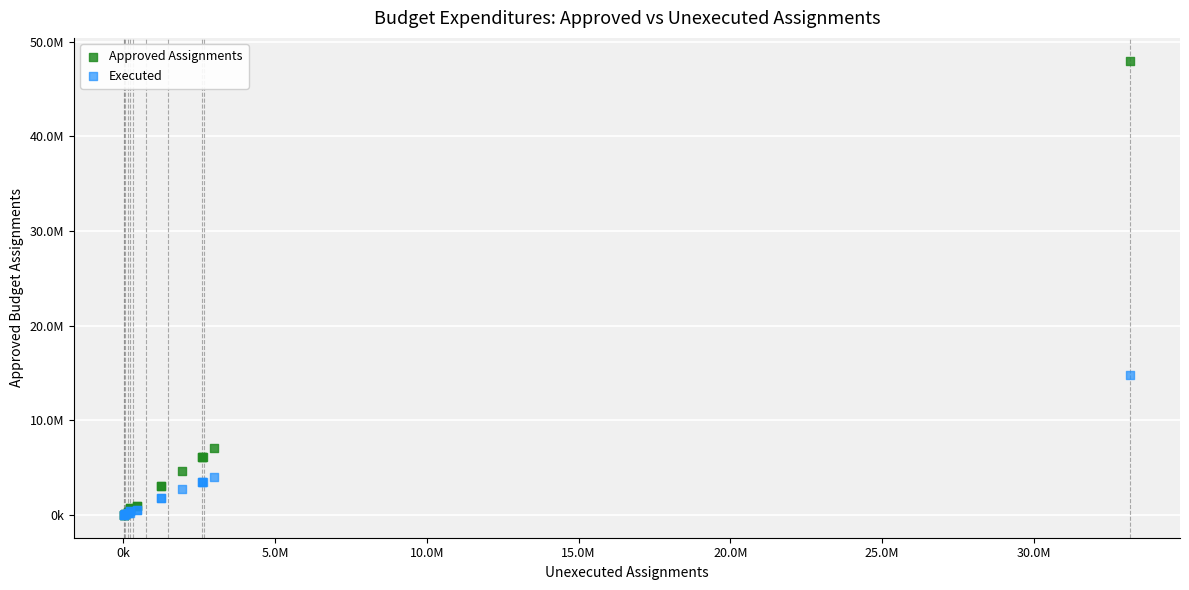

Which series contains the highest Y value?

Approved Assignments